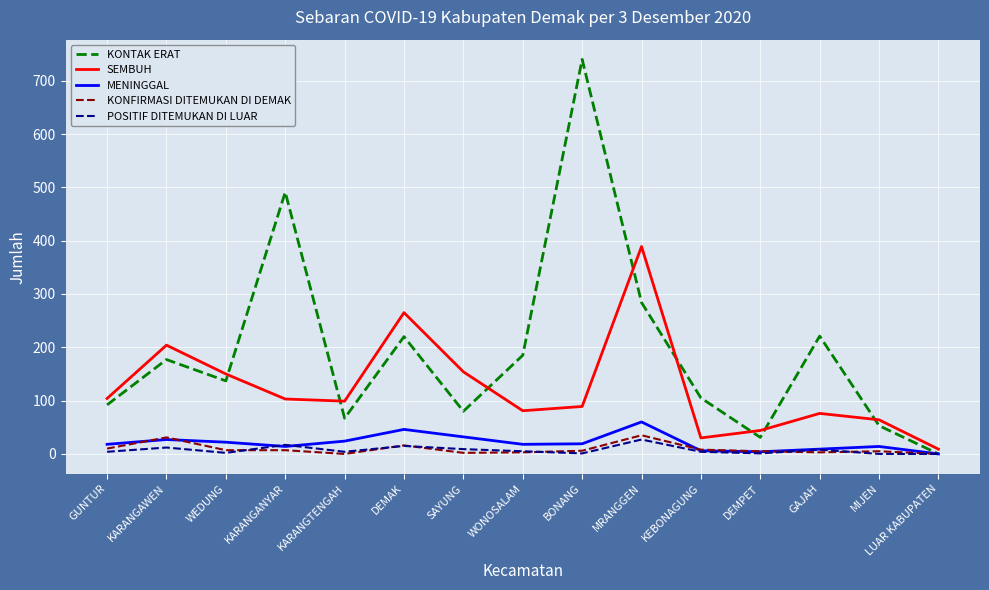

What is the maximum value for MENINGGAL?

60